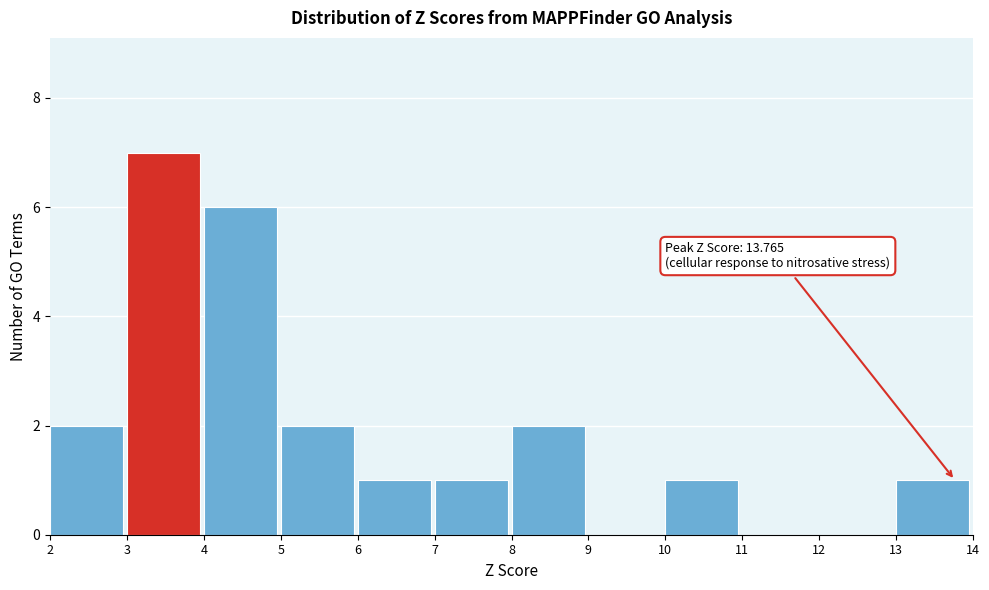

Over which range of the x-axis is the bar tallest?

3 to 4